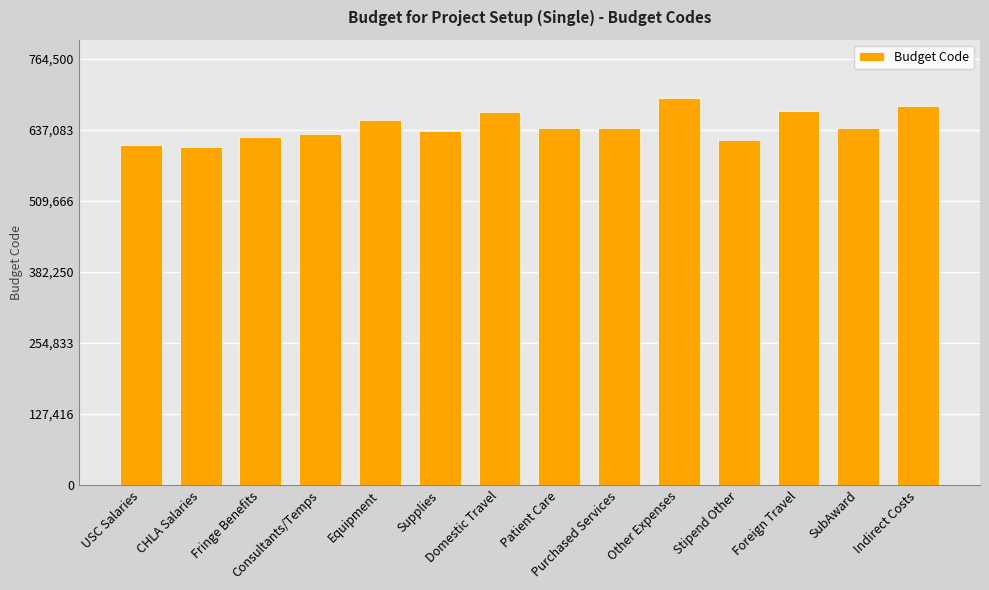

What is the minimum value shown in the chart?

605999